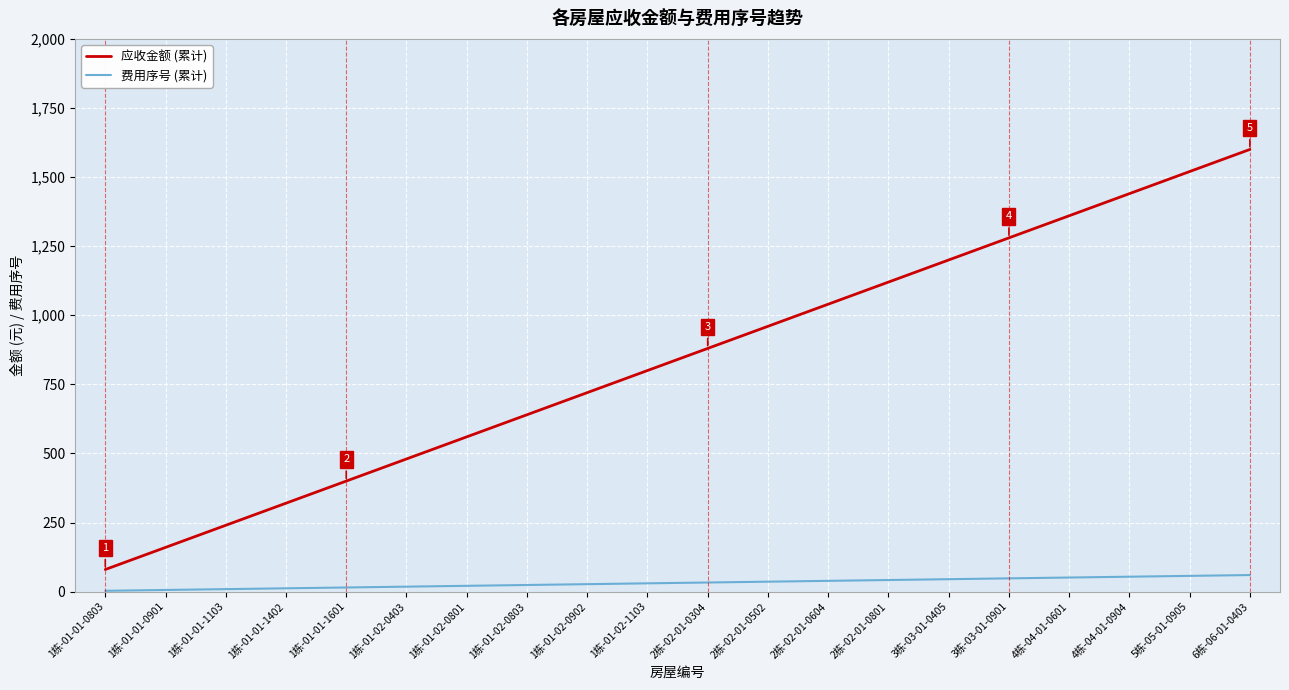

Rank the series by their maximum value, from highest to lowest.

应收金额 (累计), 费用序号 (累计)